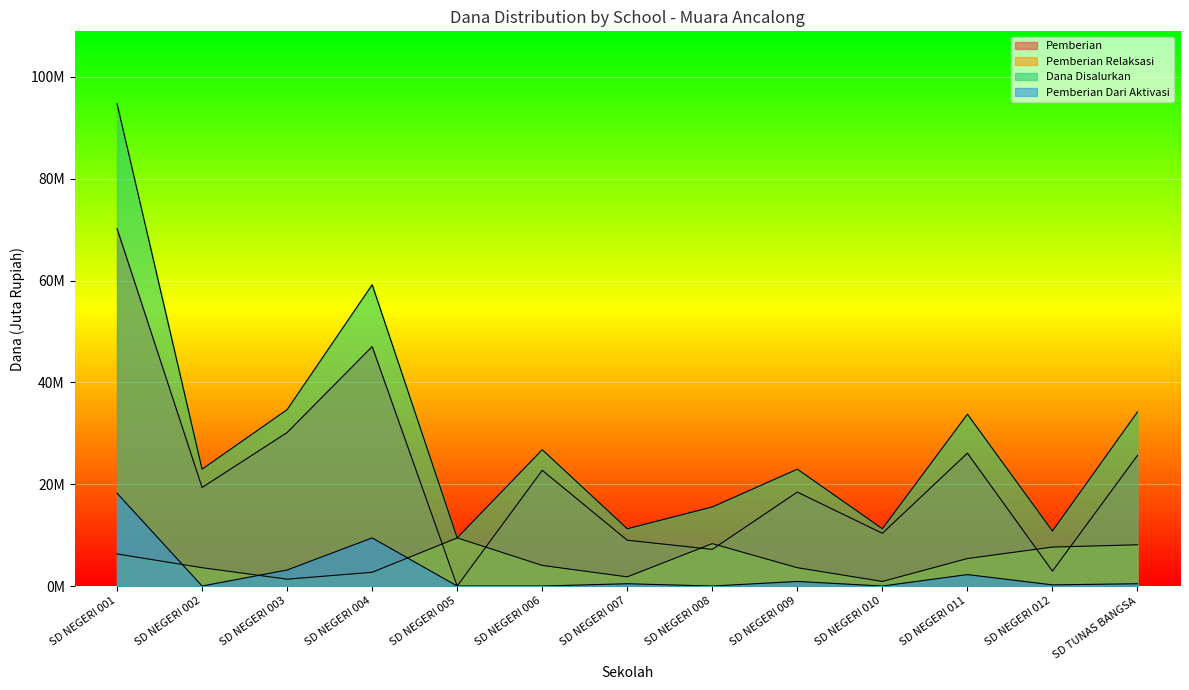

What position from the left is SD NEGERI 012?

12